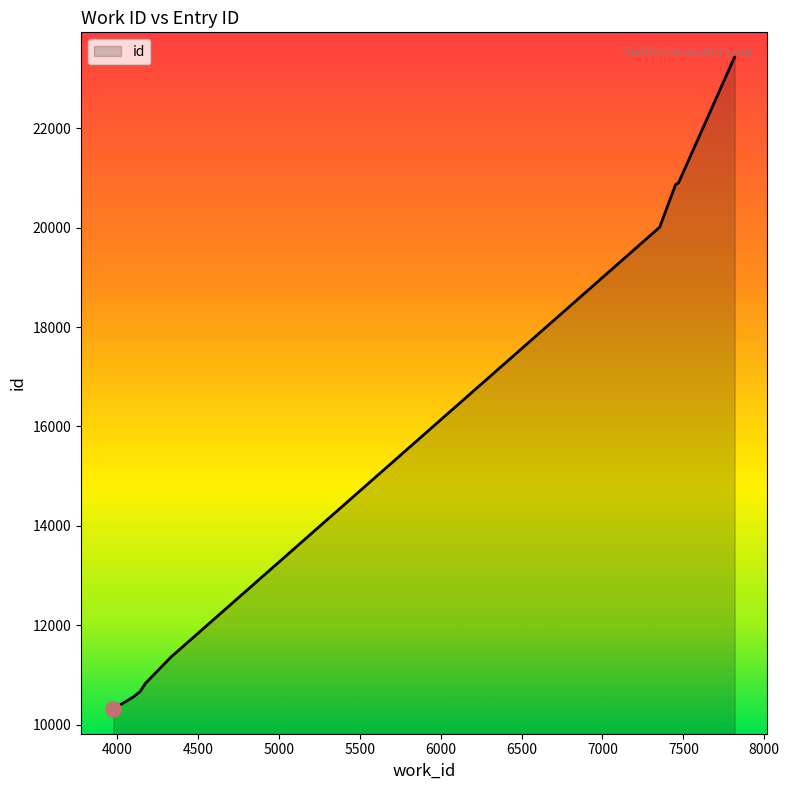

What is the smallest value displayed?

10322